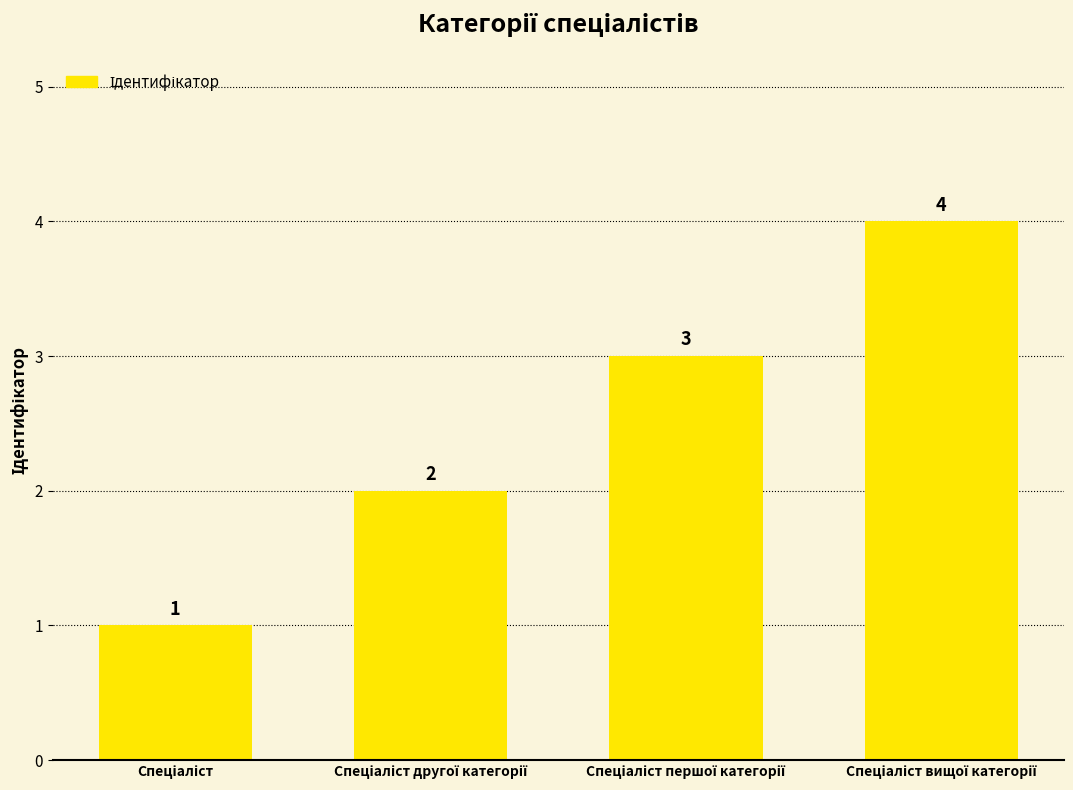

Reading right to left, list all the values displayed in this chart.

4	3	2	1